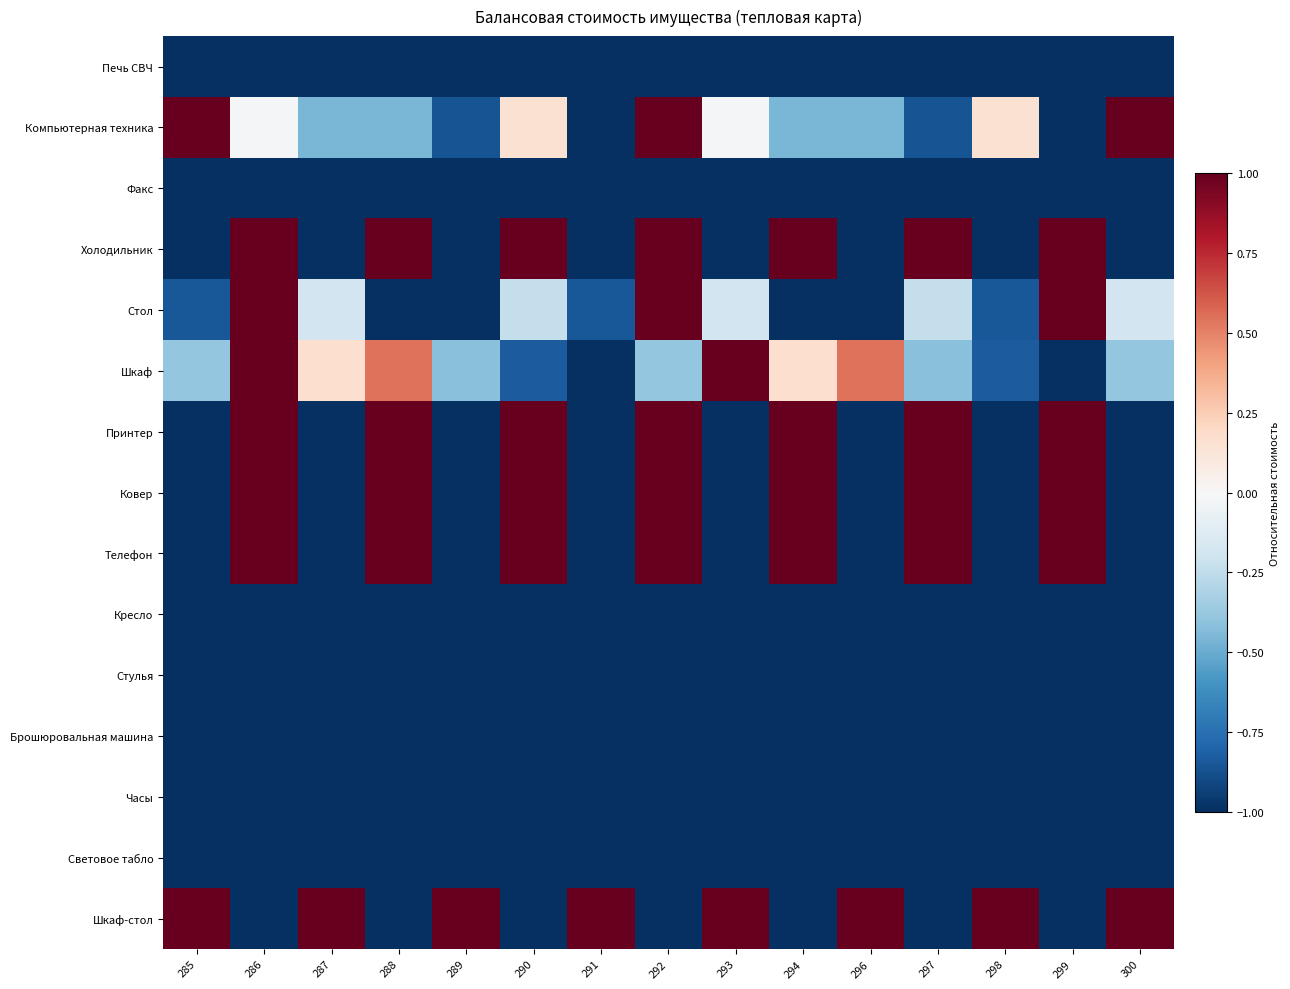

What is the total value across all series at 287?

-10.5